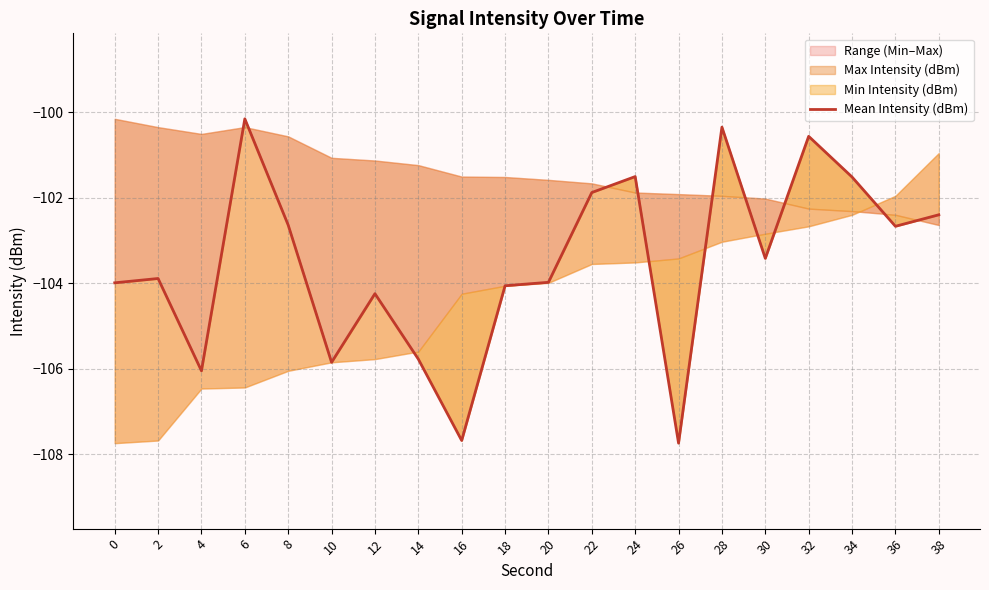

What is the approximate value at 32?

-100.6